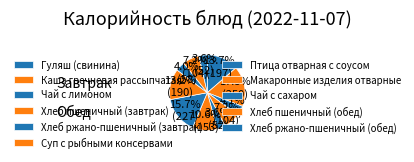

Rank the categories by value from highest to lowest.

Каша гречневая рассыпчатая, Птица отварная с соусом, Гуляш (свинина), Макаронные изделия отварные, Суп с рыбными консервами, Хлеб пшеничный (завтрак), Хлеб пшеничный (обед), Чай с лимоном, Чай с сахаром, Хлеб ржано-пшеничный (завтрак), Хлеб ржано-пшеничный (обед)